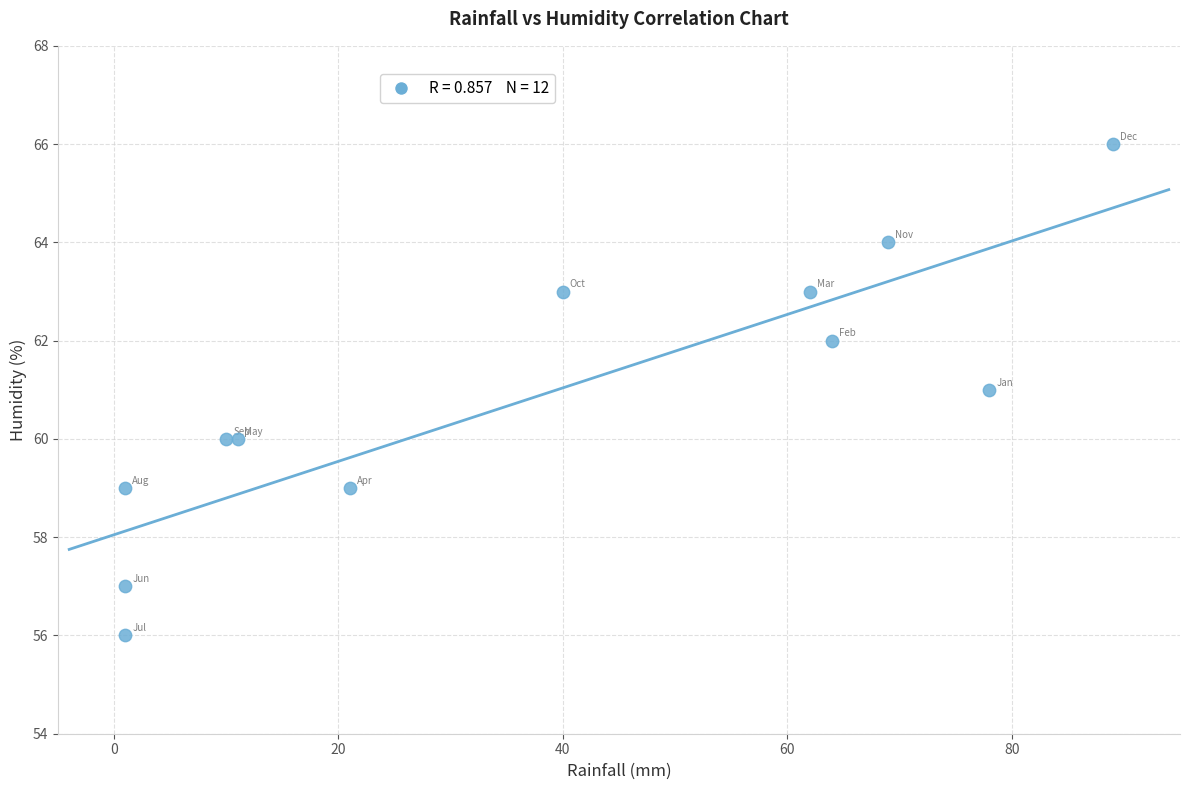

What is the average X value?

37